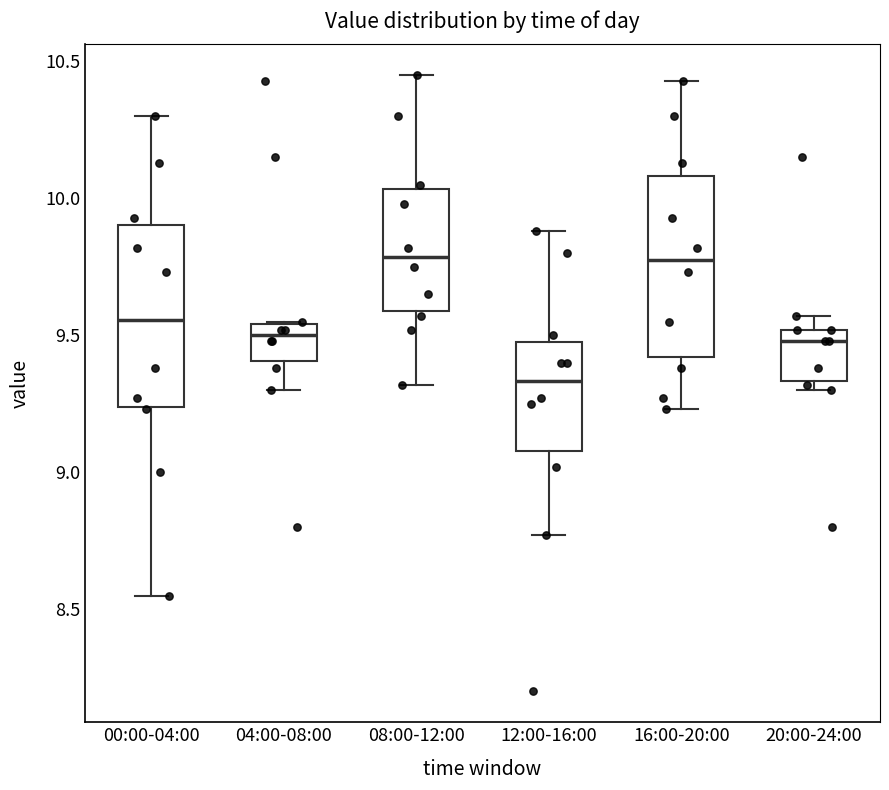

Reading left to right, transcribe this box plot: for each box, give where its median line is, the range the box spans, and where its two whiskers end, as read against the y-axis. The values are not printed on the chart, so give them approximately, as read against the axis.

00:00-04:00: median 9.55, box 9.25 to 9.90, whiskers 8.55 to 10.30
04:00-08:00: median 9.50, box 9.40 to 9.55, whiskers 9.30 to 9.55
08:00-12:00: median 9.80, box 9.60 to 10.05, whiskers 9.30 to 10.45
12:00-16:00: median 9.35, box 9.10 to 9.50, whiskers 8.75 to 9.90
16:00-20:00: median 9.80, box 9.40 to 10.10, whiskers 9.25 to 10.45
20:00-24:00: median 9.50 (just below the box's upper edge), box 9.35 to 9.50, whiskers 9.30 to 9.55